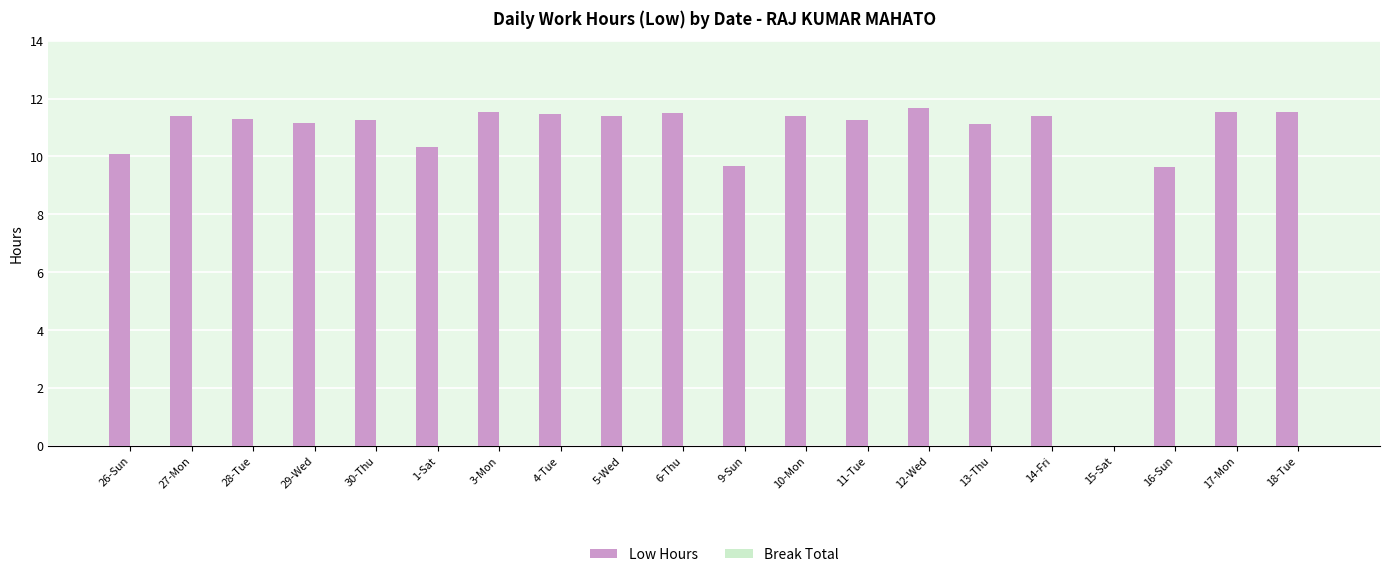

What is the sum of all values?

210.7